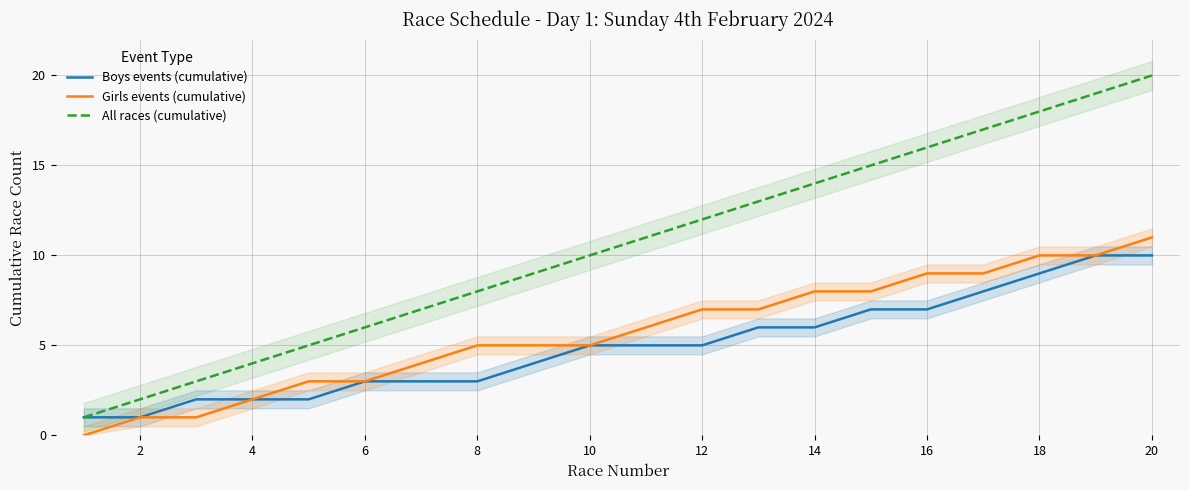

Count the Boys events (cumulative) values in the range 3 to 7.

11